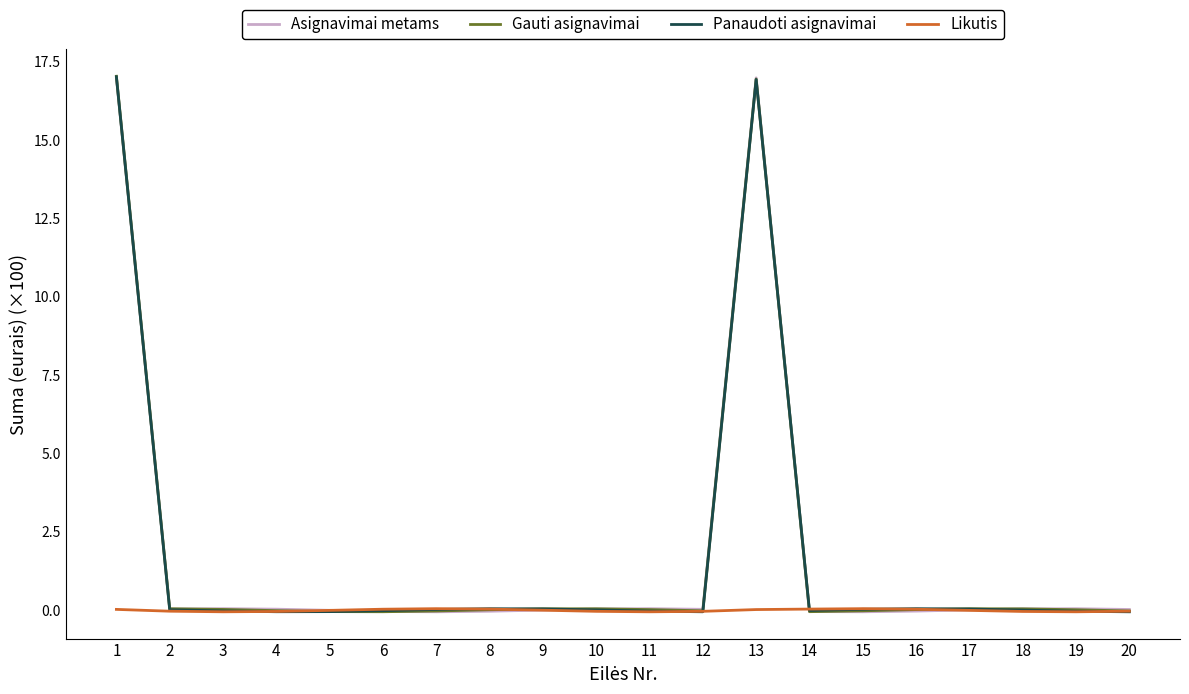

Is it true that Asignavimai metams equals 17.0 at 13?

True